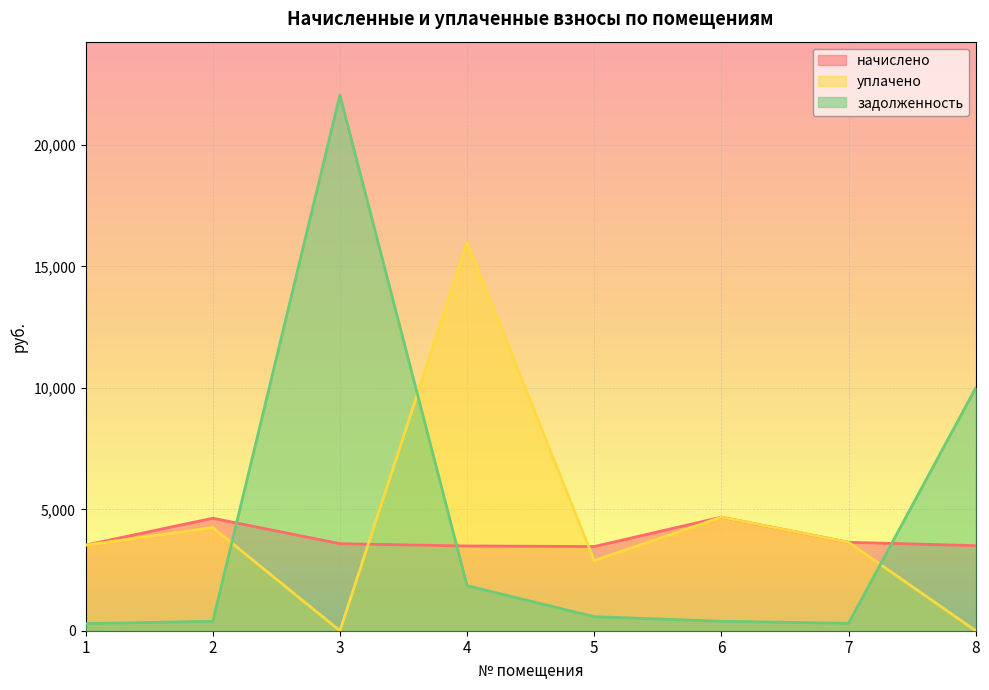

List the series in order of their overall mean, lowest first.

начислено, уплачено, задолженность